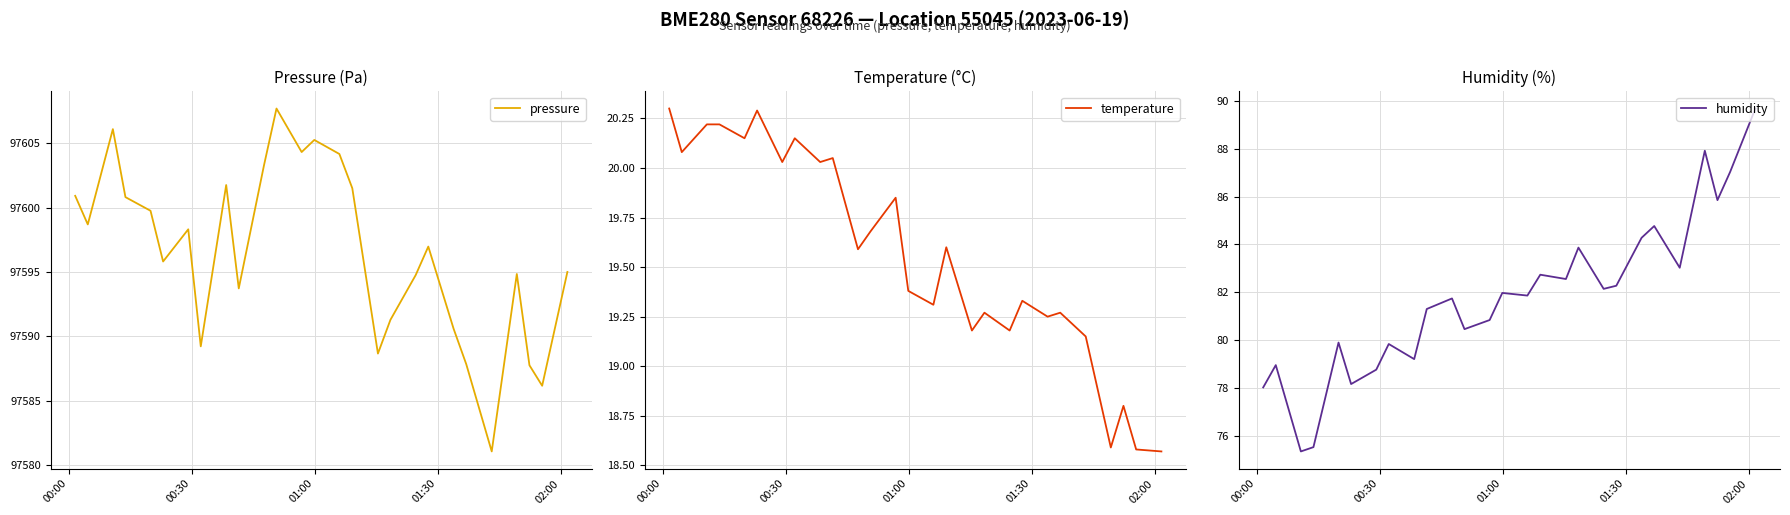

What is the lowest value of the humidity series?

75.4